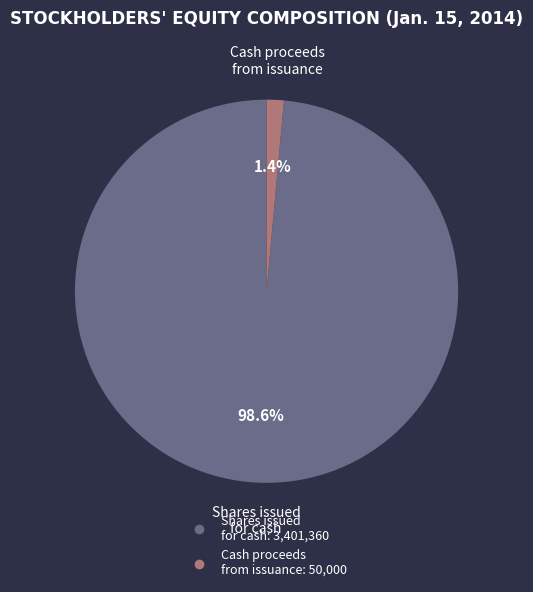

Is there a majority slice in this chart?

Yes